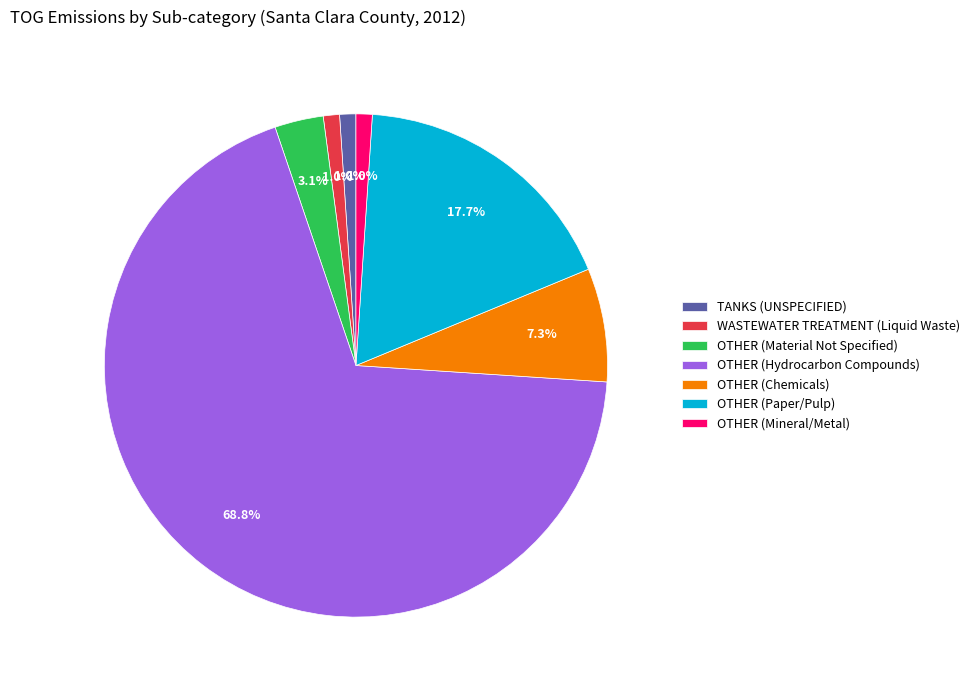

What percentage is the OTHER (Mineral/Metal) slice, to the nearest percent?

1%